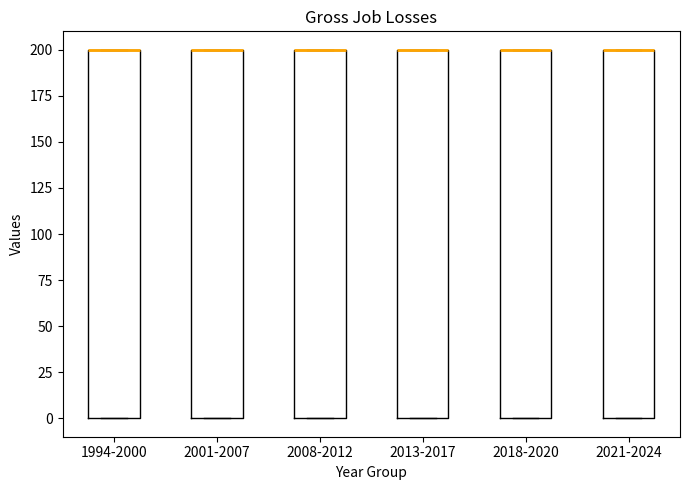

Reading left to right, read every box against the y-axis: the position of its median line, the range the box covers, and the ends of its whiskers. The values are not printed on the chart, so give them approximately, as read against the axis.

1994-2000: median 200 (drawn on the box's upper edge), box 0 to 200, whiskers 0 to 200
2001-2007: median 200 (drawn on the box's upper edge), box 0 to 200, whiskers 0 to 200
2008-2012: median 200 (drawn on the box's upper edge), box 0 to 200, whiskers 0 to 200
2013-2017: median 200 (drawn on the box's upper edge), box 0 to 200, whiskers 0 to 200
2018-2020: median 200 (drawn on the box's upper edge), box 0 to 200, whiskers 0 to 200
2021-2024: median 200 (drawn on the box's upper edge), box 0 to 200, whiskers 0 to 200